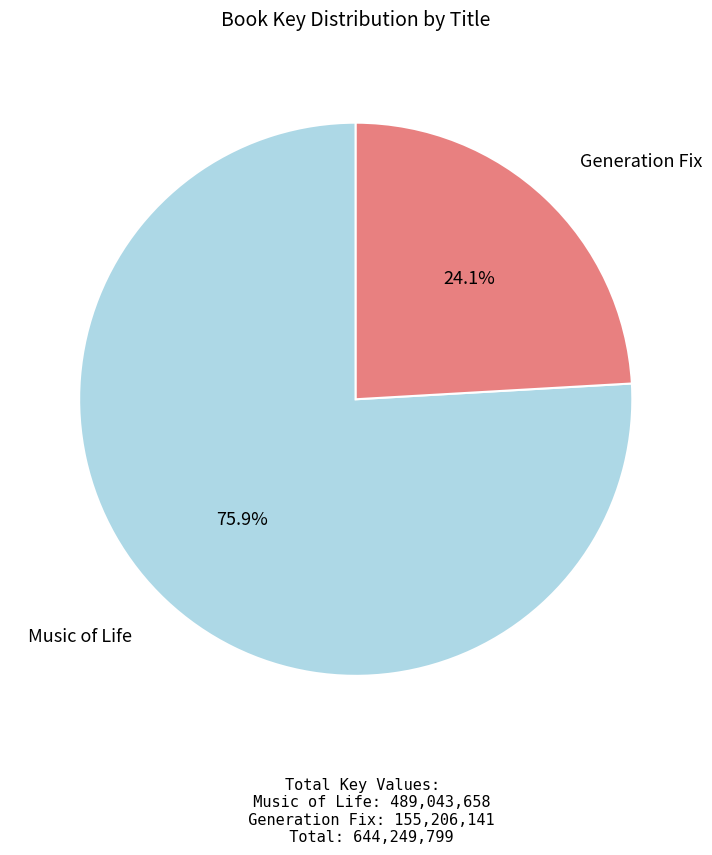

Is there a majority slice in this chart?

Yes